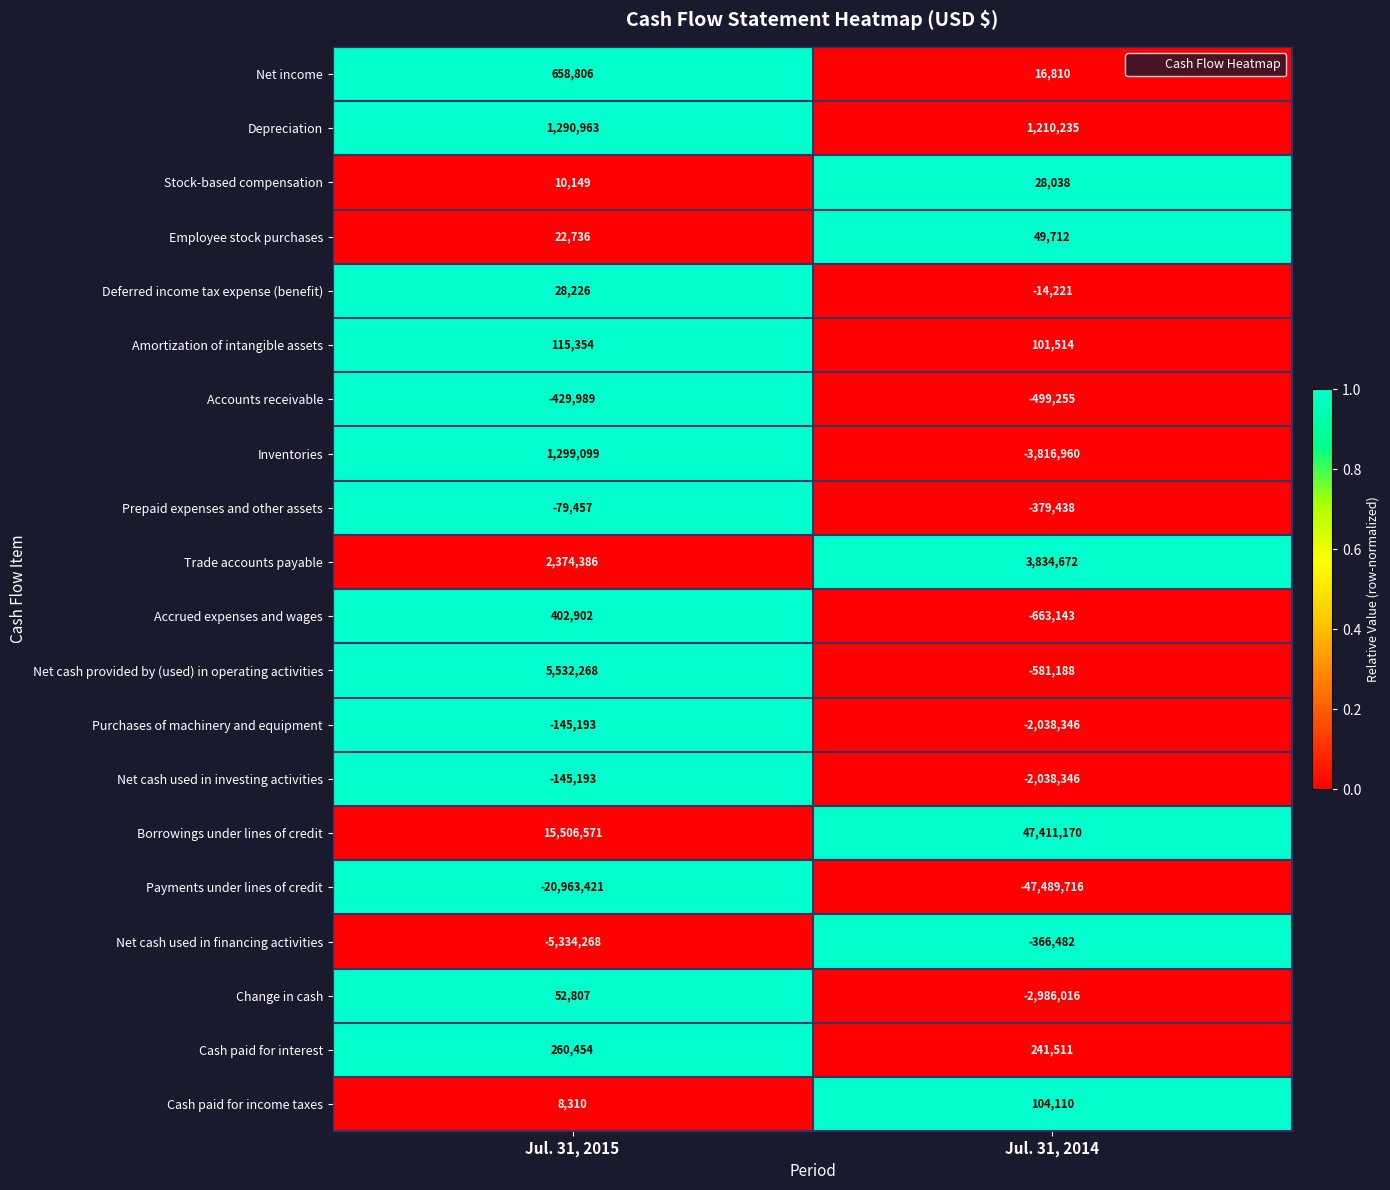

Rank the categories by Cash paid for income taxes value from highest to lowest.

Jul. 31, 2014, Jul. 31, 2015